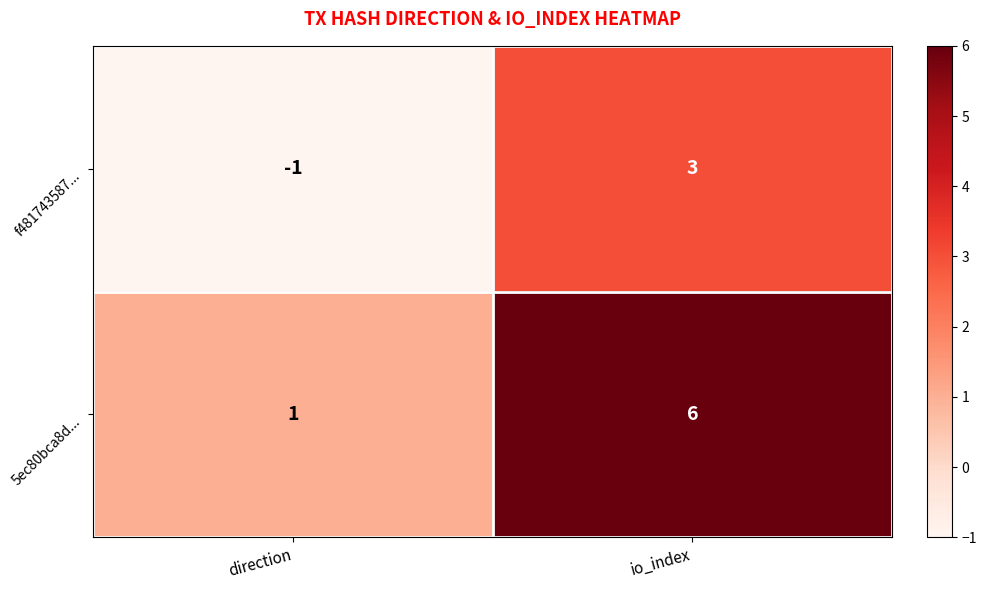

Which series has the largest total across all categories?

5ec80bca8d...